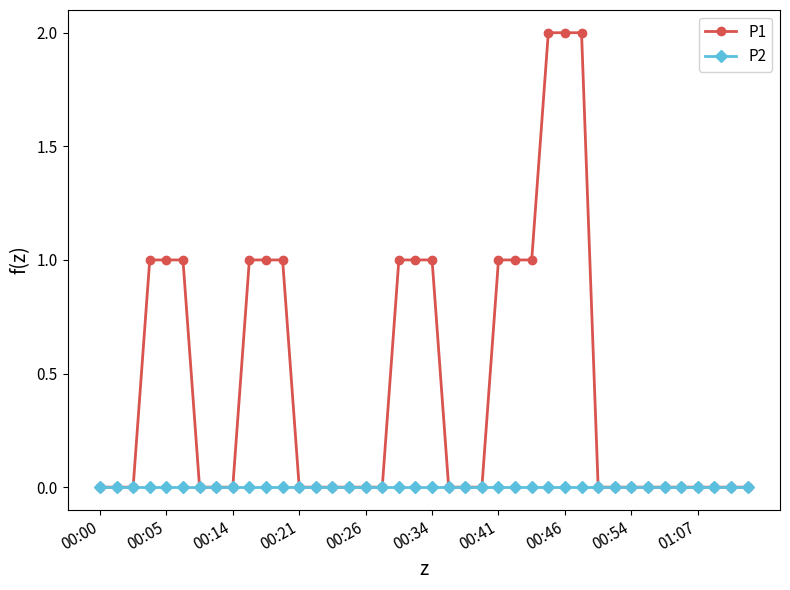

Rank the series by their average value, from lowest to highest.

P2, P1